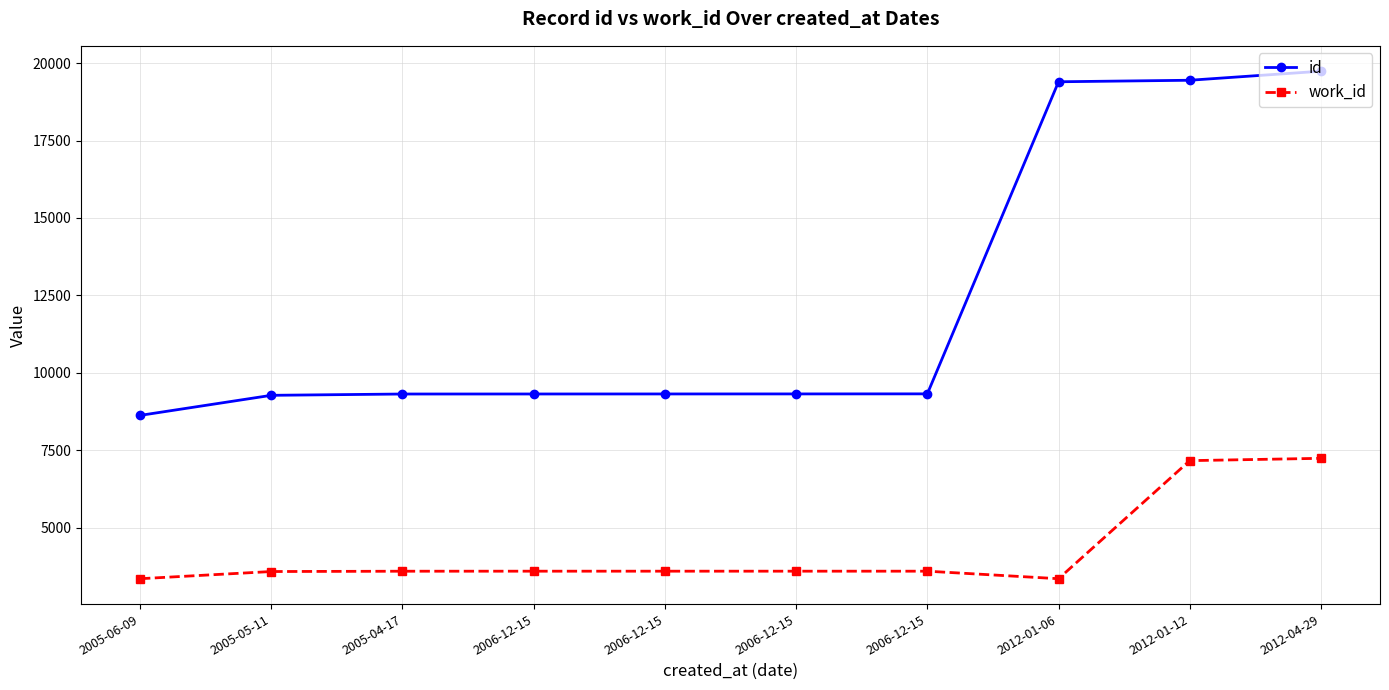

What are all the series names shown in the legend?

id, work_id